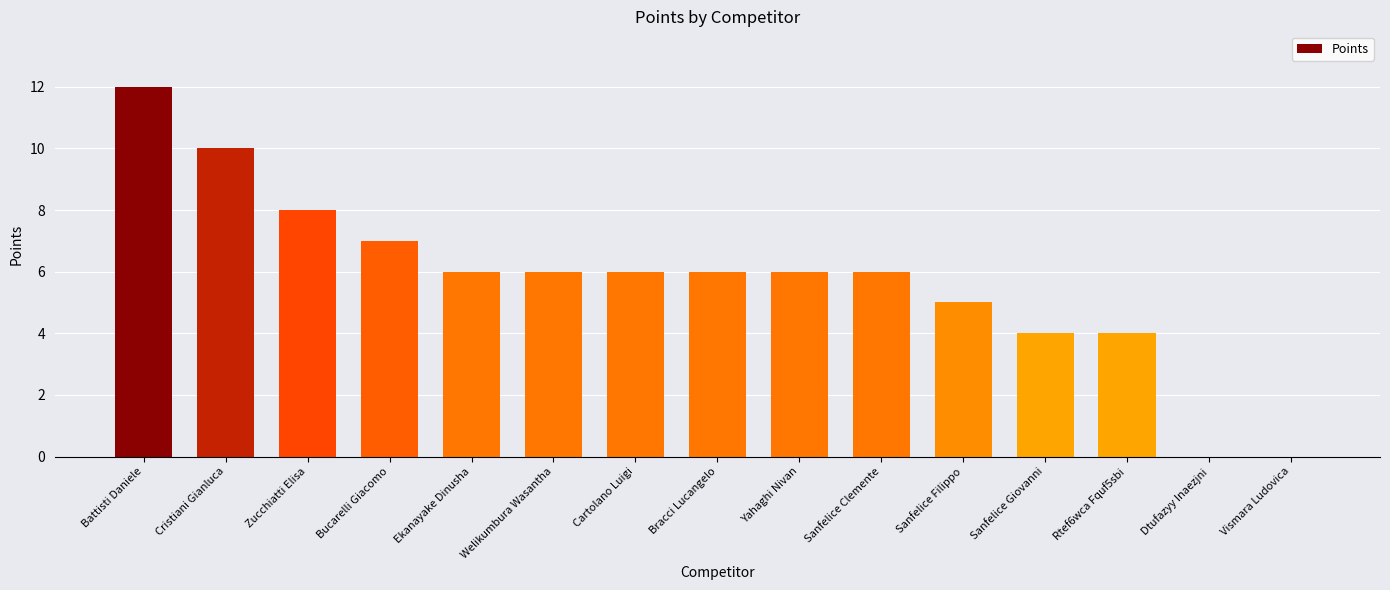

What is the ratio of the value at Bucarelli Giacomo to the value at Sanfelice Clemente?

1.2